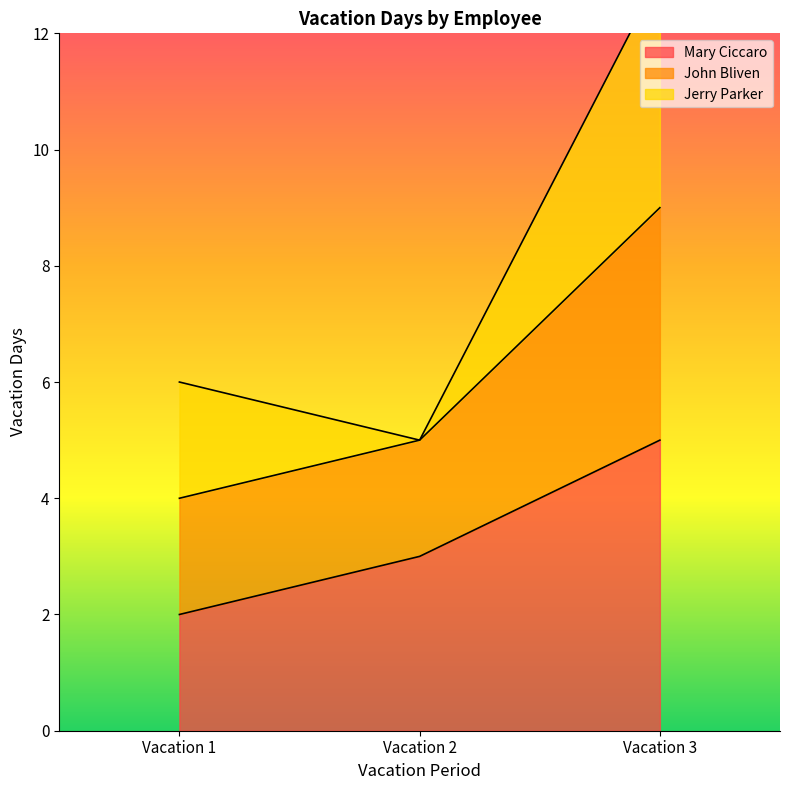

Rank the categories by Mary Ciccaro value from highest to lowest.

Vacation 3, Vacation 2, Vacation 1